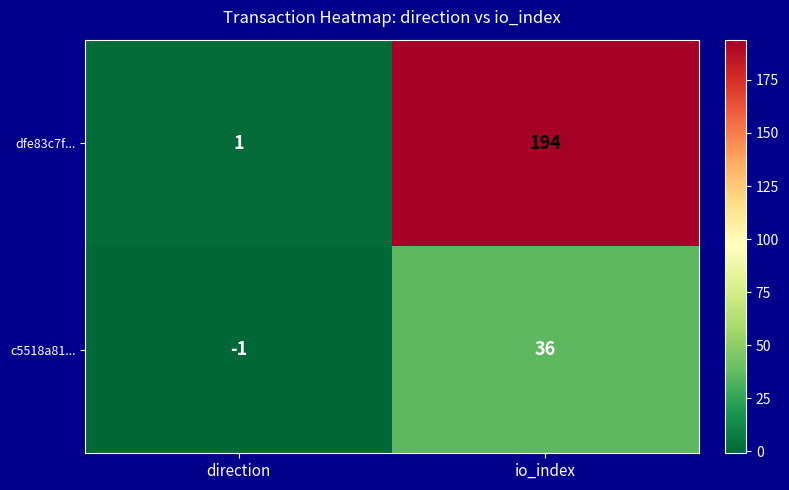

How many values in the c5518a81... series are below 36?

1